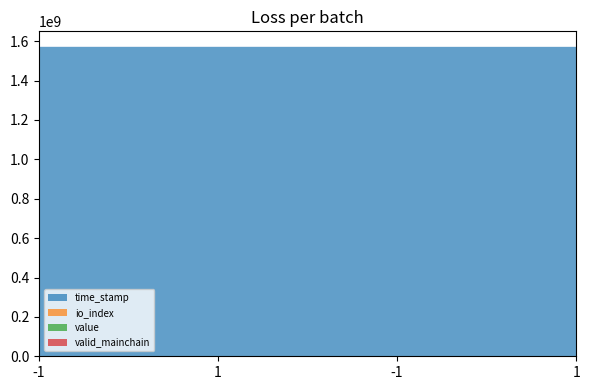

True or false: valid_mainchain has a value of 1.0 at -1.

True